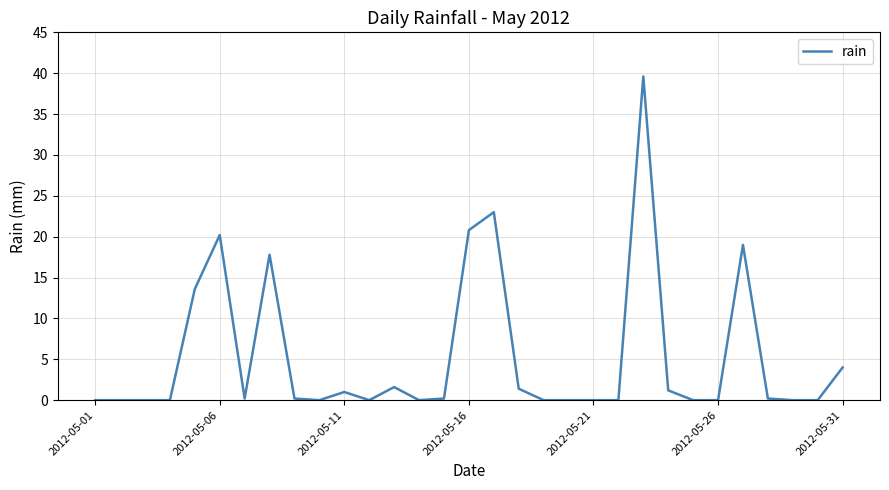

What is the difference between the maximum and minimum values?

39.6